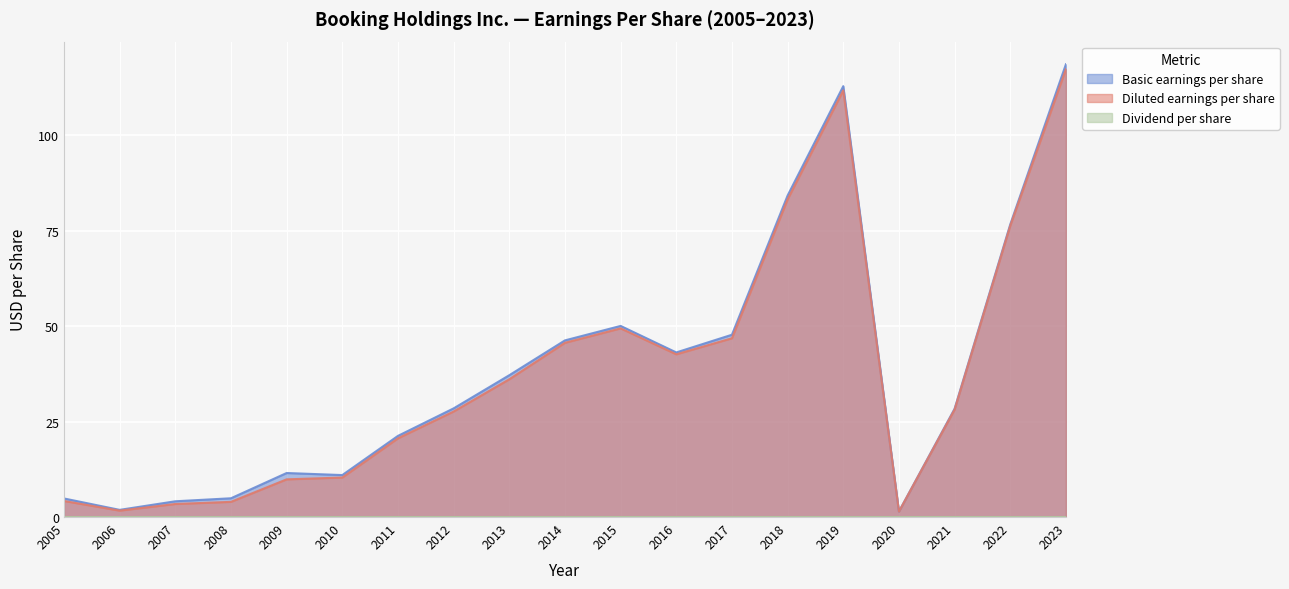

The value of Diluted earnings per share at 2023 is 156.7. True or false?

False